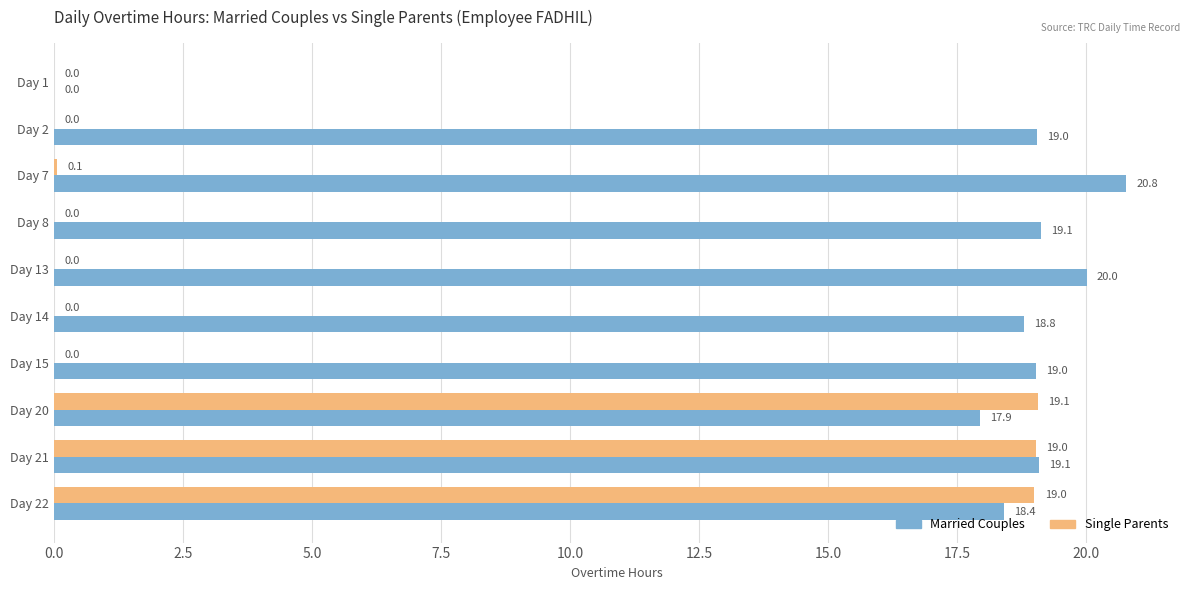

What is the sum of the Married Couples values at Day 22 and Day 1?

18.4